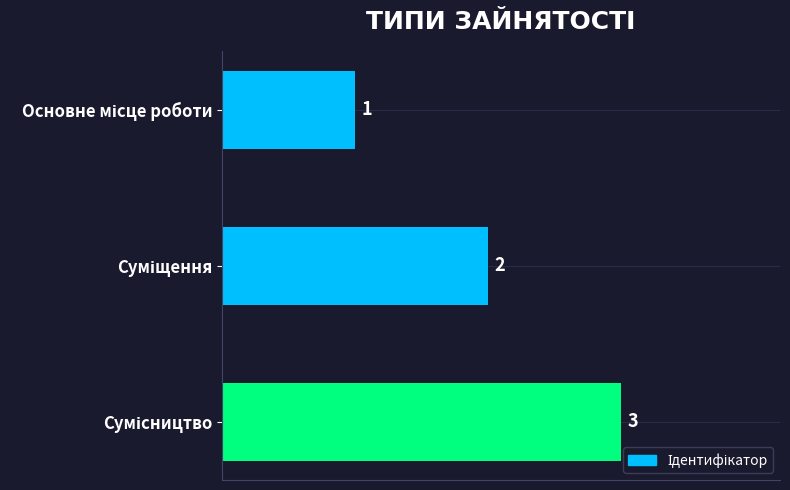

What is the maximum value shown in the chart?

3